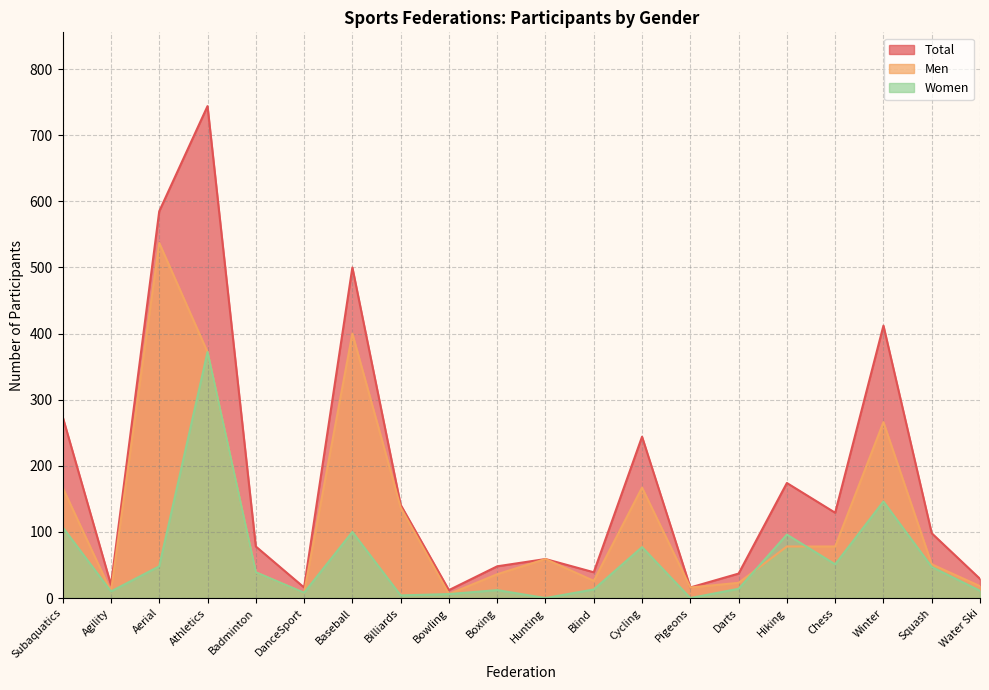

What is the label of the 14th point from the right?

Baseball